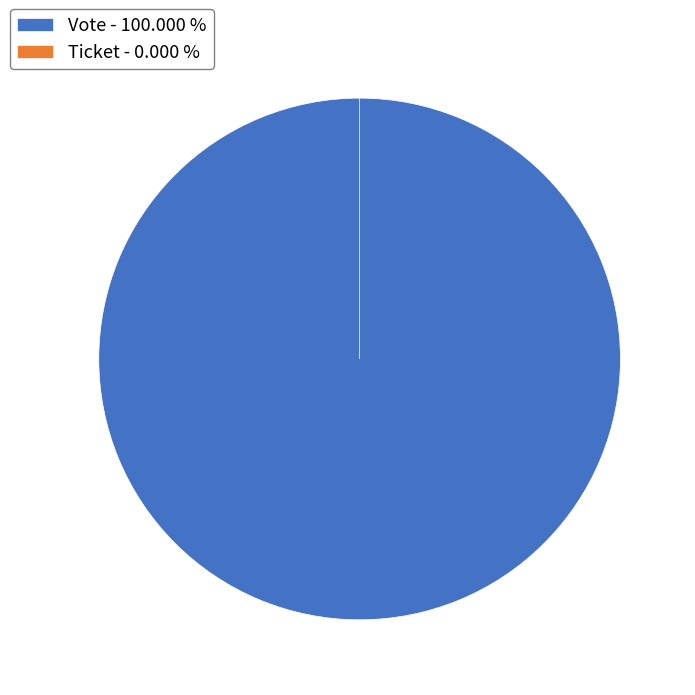

To the nearest percent, what percentage of the pie is Vote?

100%